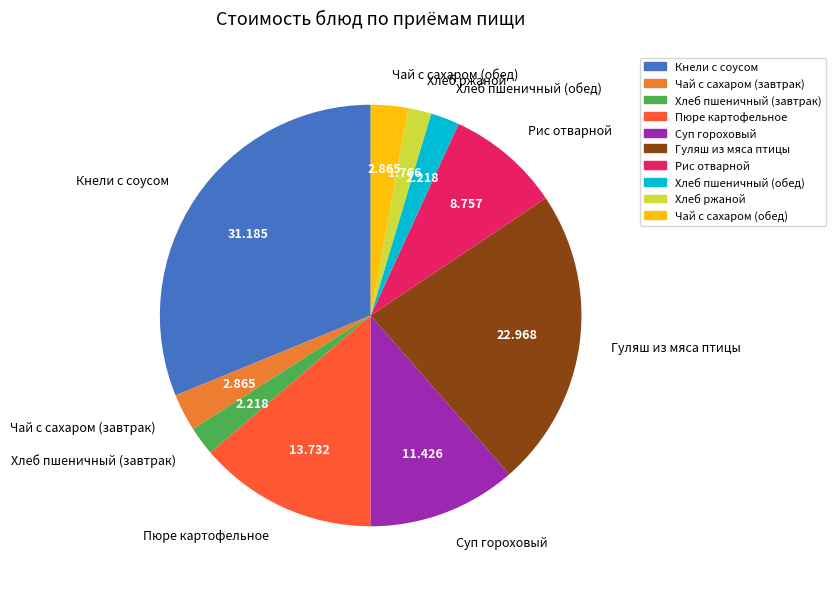

Which has a higher value, Кнели с соусом or Гуляш из мяса птицы?

Кнели с соусом